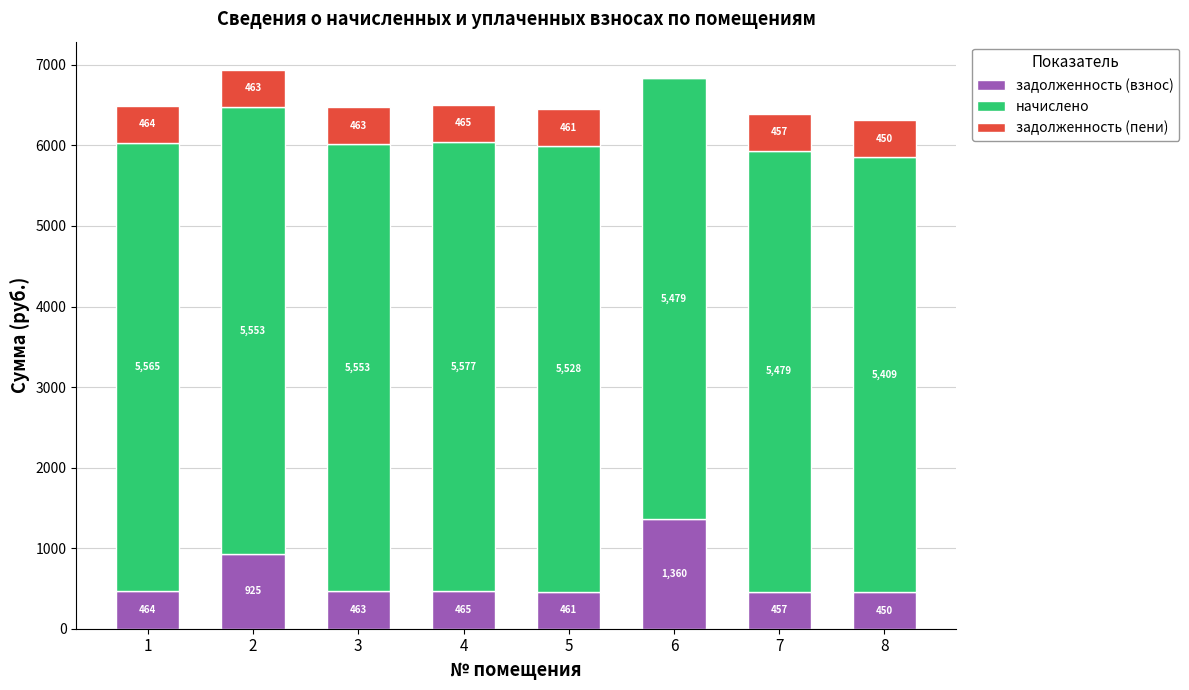

Where does the задолженность (взнос) series first go above 463?

1